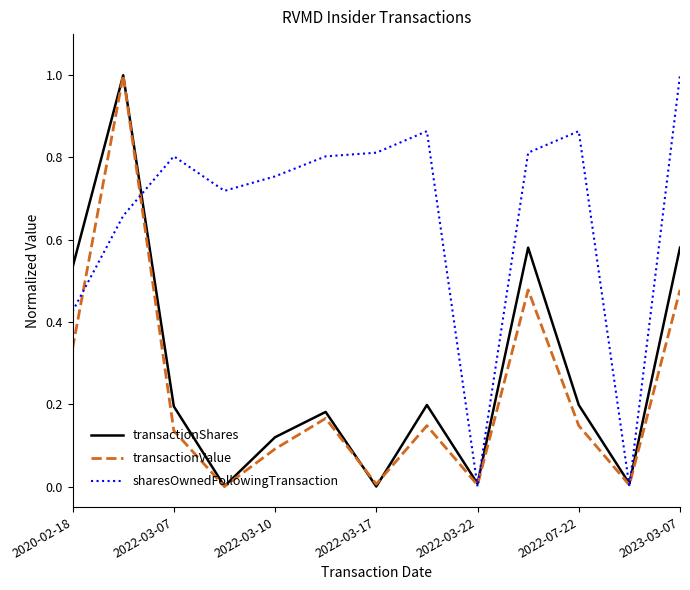

True or false: sharesOwnedFollowingTransaction and transactionShares cross at least once.

True